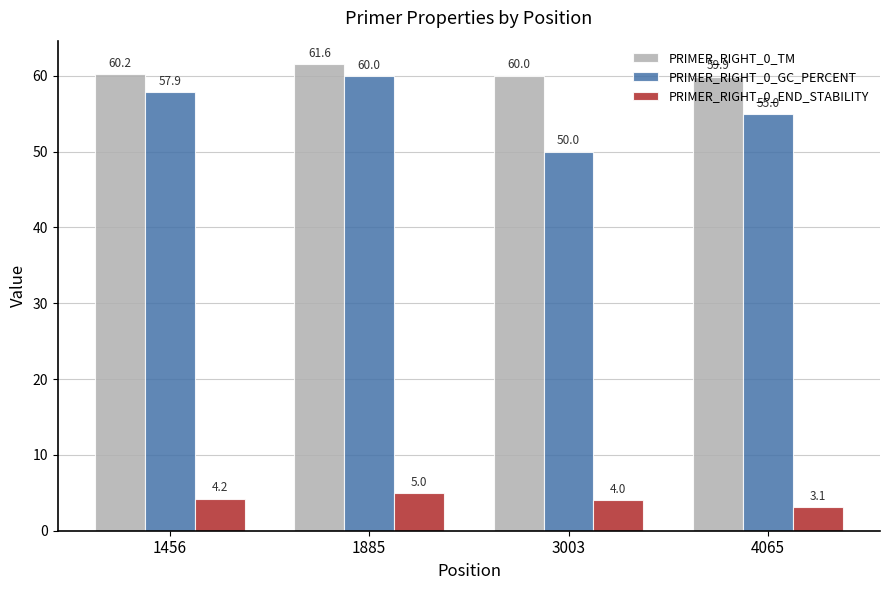

Which series has the largest total across all categories?

PRIMER_RIGHT_0_TM